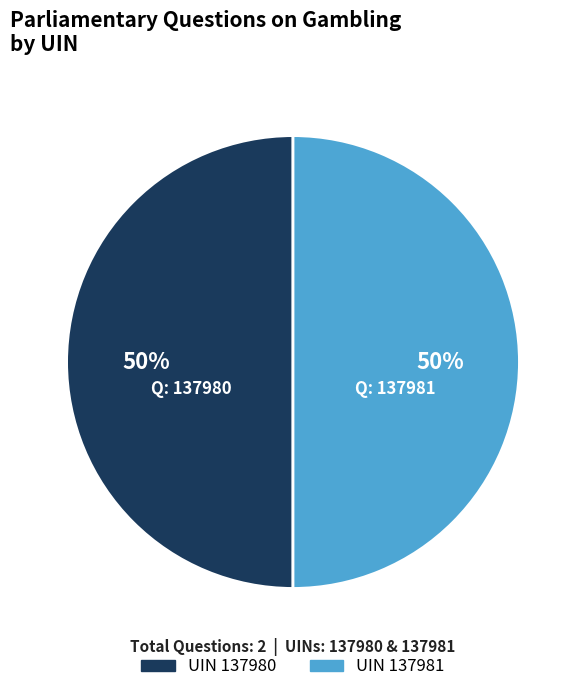

To the nearest percent, what is the average slice percentage?

50%